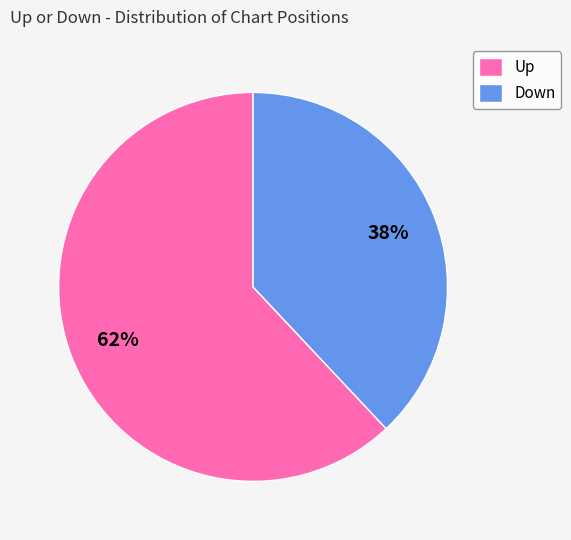

Is it true that Up is 62% of the pie?

True